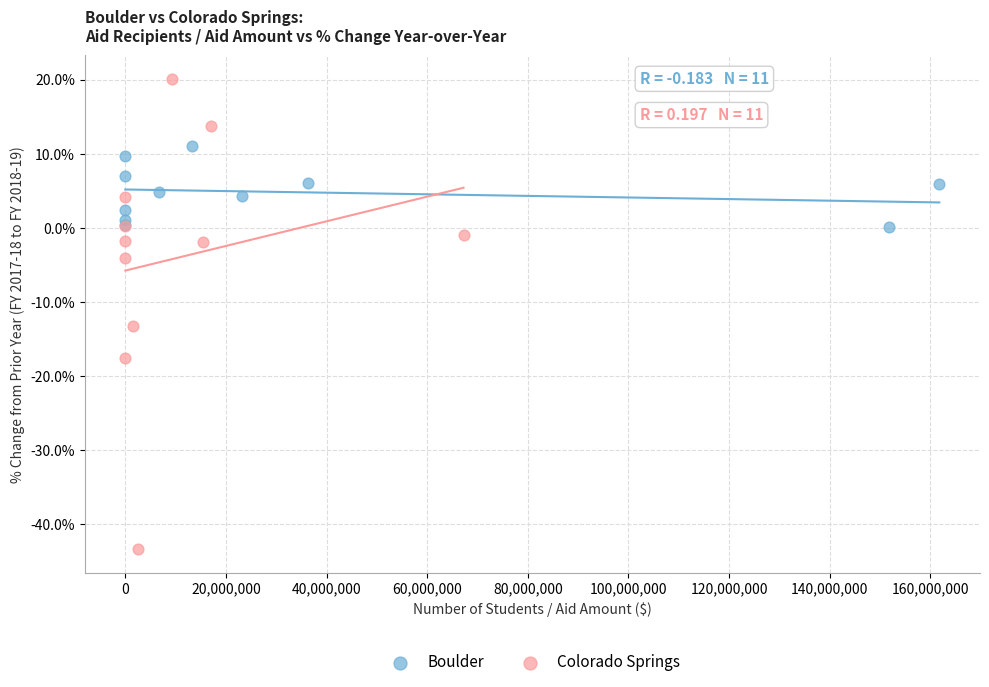

What are all the series names shown in the legend?

Boulder, Colorado Springs